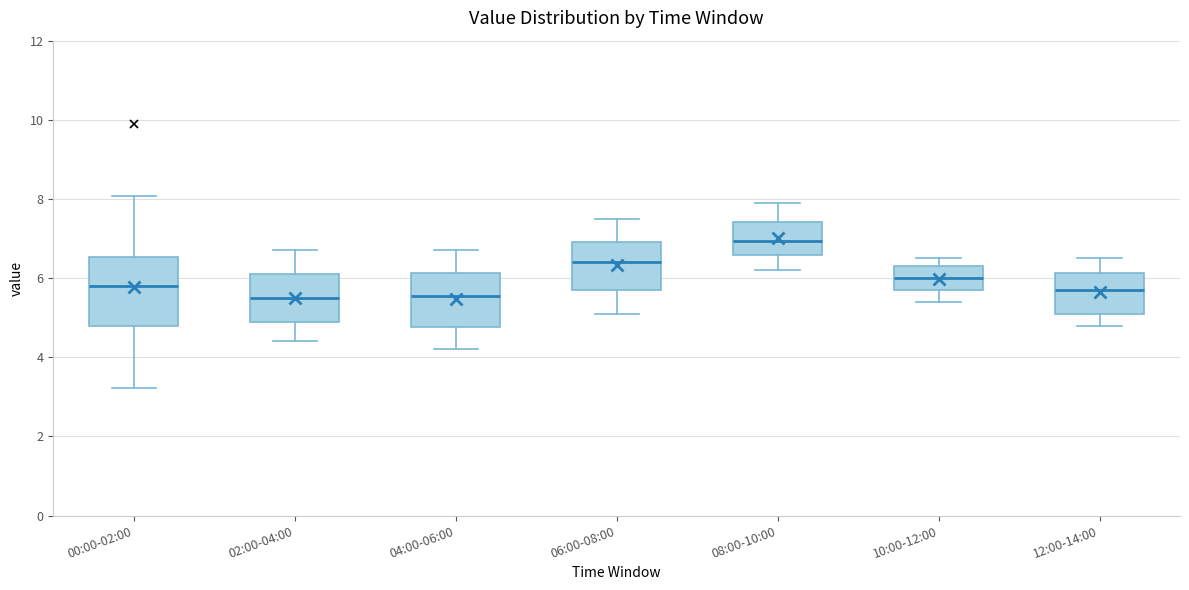

Reading left to right, transcribe this box plot: for each box, give where its median line is, the range the box spans, and where its two whiskers end, as read against the y-axis. The values are not printed on the chart, so give them approximately, as read against the axis.

00:00-02:00: median 5.8, box 4.8 to 6.6, whiskers 3.2 to 8.0
02:00-04:00: median 5.6, box 5.0 to 6.2, whiskers 4.4 to 6.8
04:00-06:00: median 5.6, box 4.8 to 6.2, whiskers 4.2 to 6.8
06:00-08:00: median 6.4, box 5.8 to 7.0, whiskers 5.2 to 7.6
08:00-10:00: median 7.0, box 6.6 to 7.4, whiskers 6.2 to 8.0
10:00-12:00: median 6.0, box 5.8 to 6.4, whiskers 5.4 to 6.6
12:00-14:00: median 5.8, box 5.2 to 6.2, whiskers 4.8 to 6.6